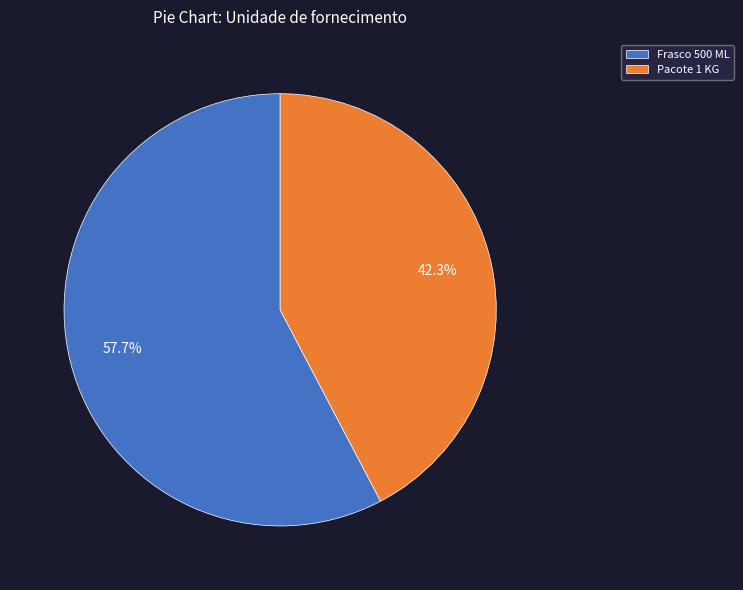

How much of the chart is everything except Pacote 1 KG?

57.7%